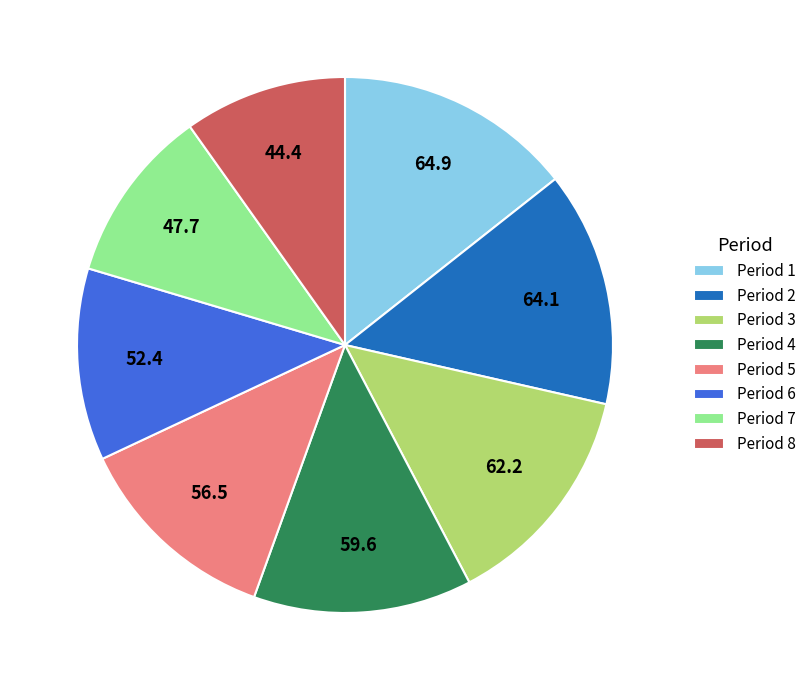

Is there any slice that represents more than half of the pie?

No